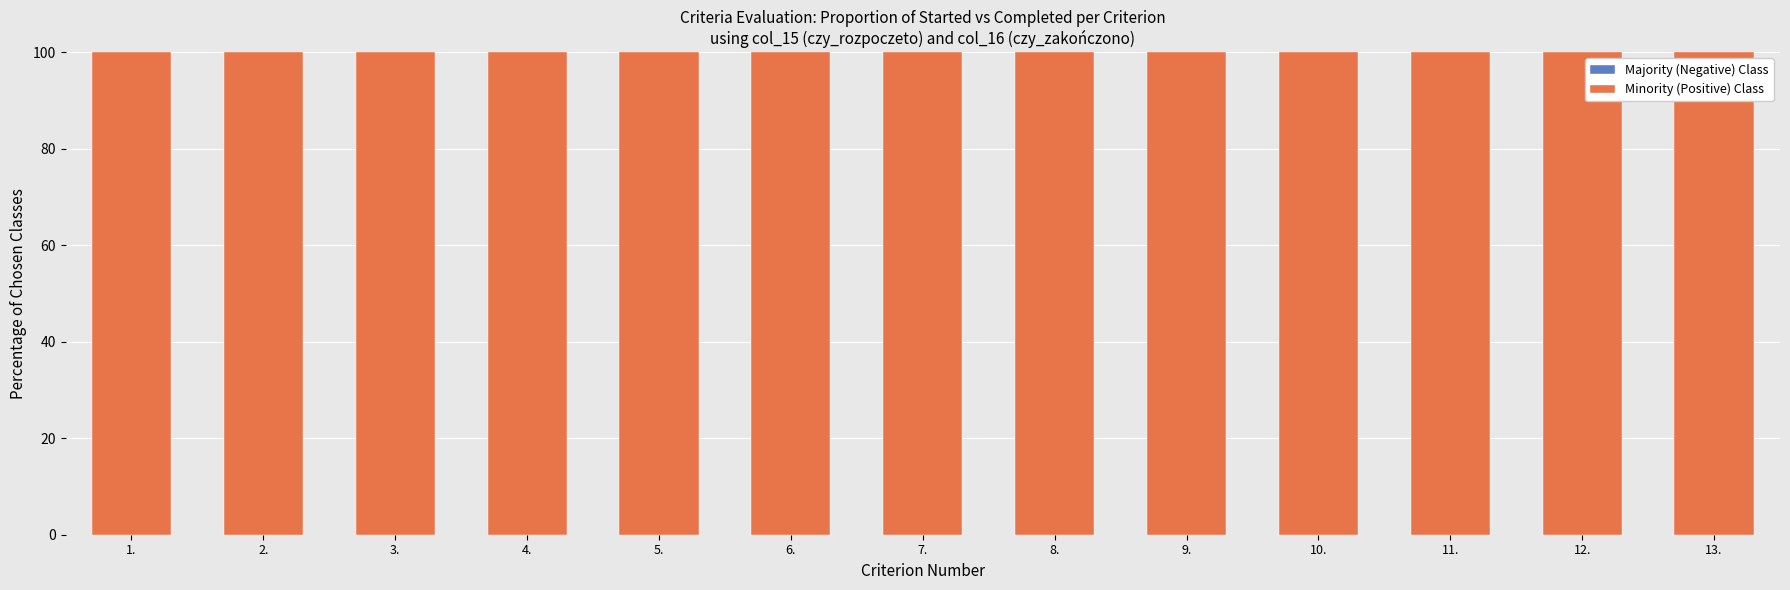

Reading left to right, transcribe all the data shown in this chart.

Majority (Negative) Class: 1.=0	2.=0	3.=0	4.=0	5.=0	6.=0	7.=0	8.=0	9.=0	10.=0	11.=0	12.=0	13.=0
Minority (Positive) Class: 1.=100	2.=100	3.=100	4.=100	5.=100	6.=100	7.=100	8.=100	9.=100	10.=100	11.=100	12.=100	13.=100